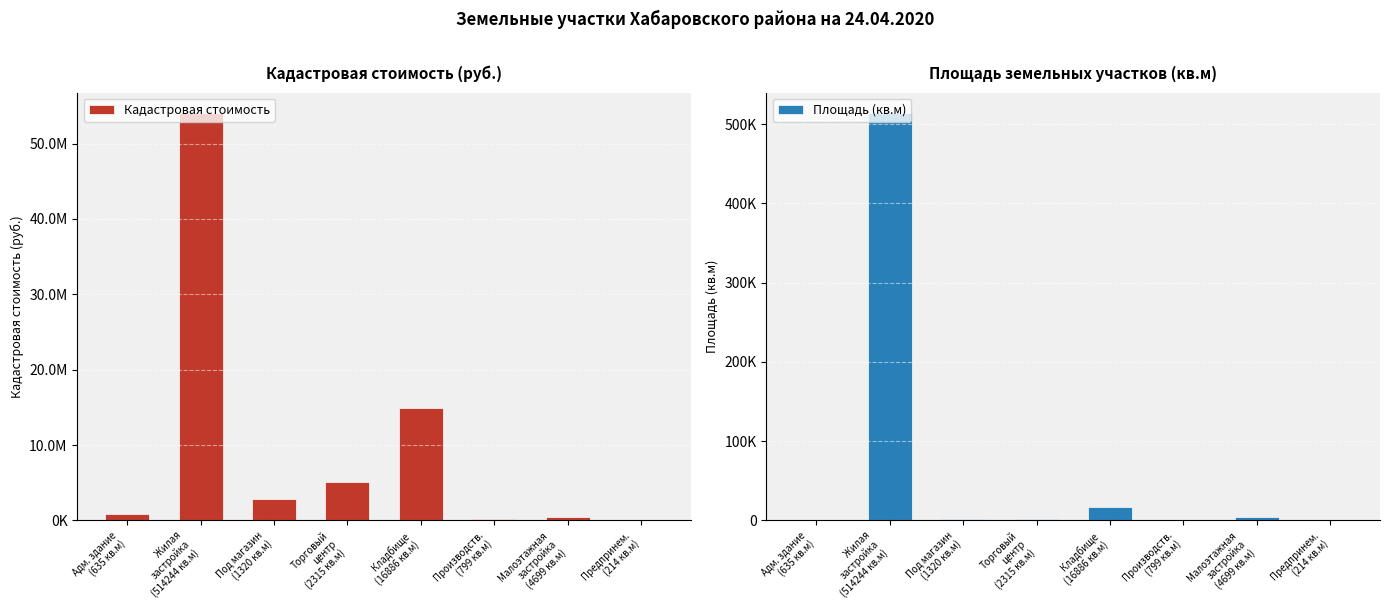

What is the smallest value displayed?

214.0